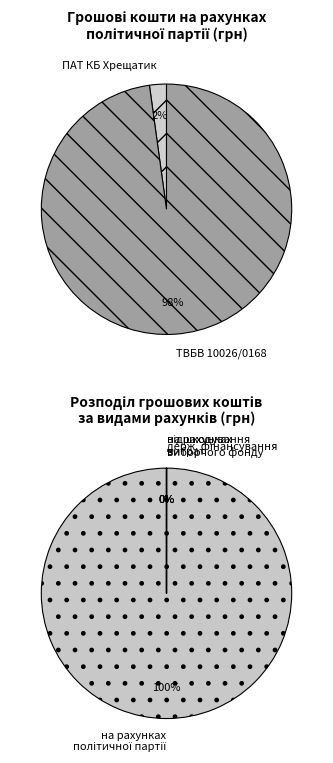

Count the number of slices in the pie.

4